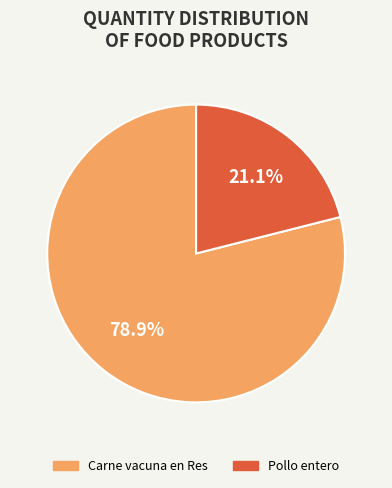

To the nearest percent, what percentage of the pie is Pollo entero?

21%